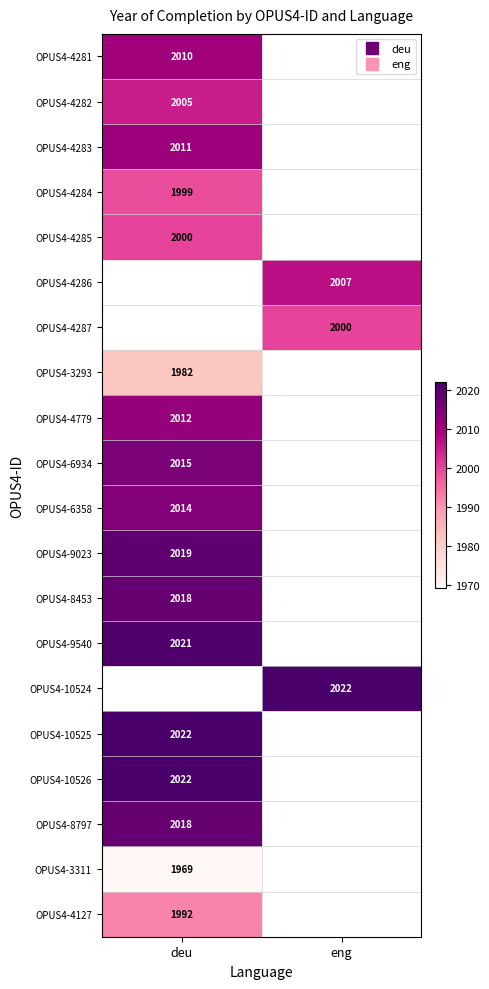

Rank the series by their maximum value, from highest to lowest.

OPUS4-4286, OPUS4-4287, OPUS4-9540, OPUS4-10524, OPUS4-10525, OPUS4-10526, OPUS4-9023, OPUS4-8453, OPUS4-8797, OPUS4-6934, OPUS4-6358, OPUS4-4779, OPUS4-4283, OPUS4-4281, OPUS4-4282, OPUS4-4285, OPUS4-4284, OPUS4-4127, OPUS4-3293, OPUS4-3311